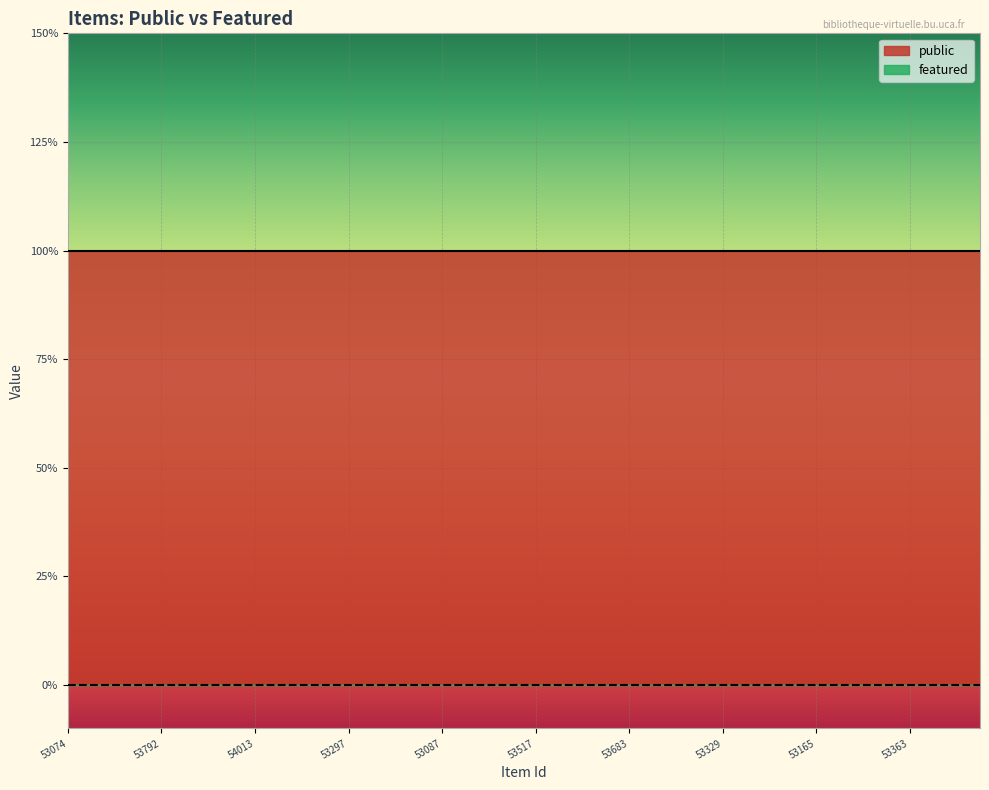

Reading left to right, what are all the values shown in this chart?

public: 53074=1	53439=1	53365=1	53348=1	53792=1	53522=1	53521=1	53072=1	54013=1	52871=1	52995=1	53973=1	53297=1	53489=1	53491=1	53086=1	53087=1	53409=1	53118=1	53564=1	53517=1	54017=1	54015=1	53153=1	53683=1	53151=1	53063=1	53377=1	53329=1	53368=1	53369=1	53410=1	53165=1	53842=1	53362=1	53889=1	53363=1	53626=1	53534=1	53129=1
featured: 53074=0	53439=0	53365=0	53348=0	53792=0	53522=0	53521=0	53072=0	54013=0	52871=0	52995=0	53973=0	53297=0	53489=0	53491=0	53086=0	53087=0	53409=0	53118=0	53564=0	53517=0	54017=0	54015=0	53153=0	53683=0	53151=0	53063=0	53377=0	53329=0	53368=0	53369=0	53410=0	53165=0	53842=0	53362=0	53889=0	53363=0	53626=0	53534=0	53129=0